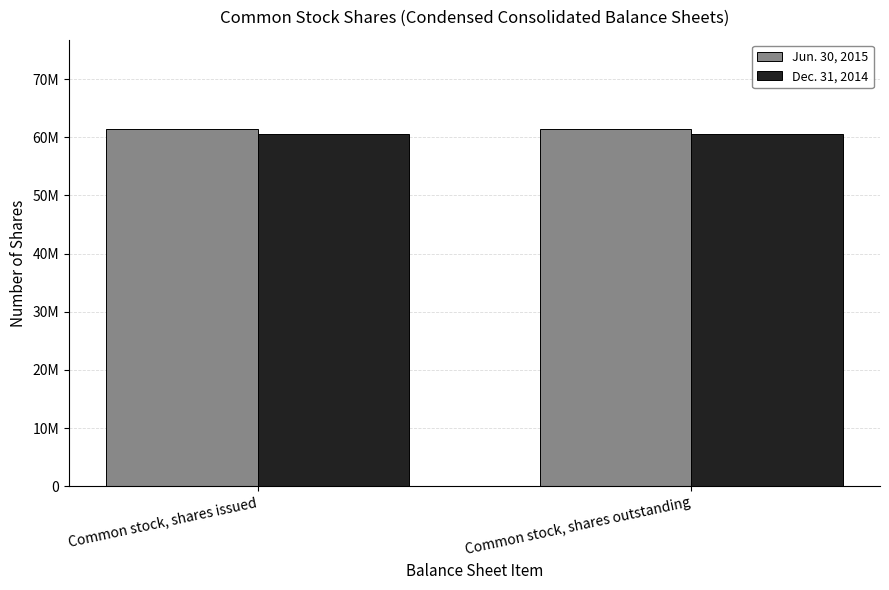

What are all the series names shown in the legend?

Jun. 30, 2015, Dec. 31, 2014